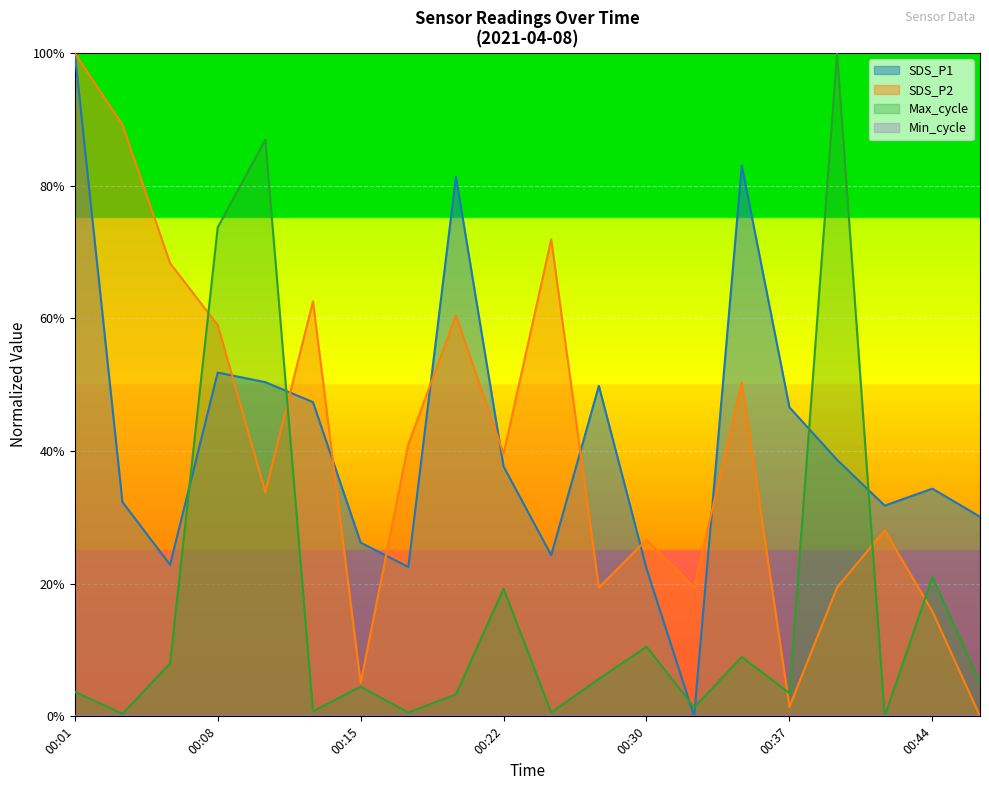

At which category does SDS_P2 reach its first local peak?

00:13